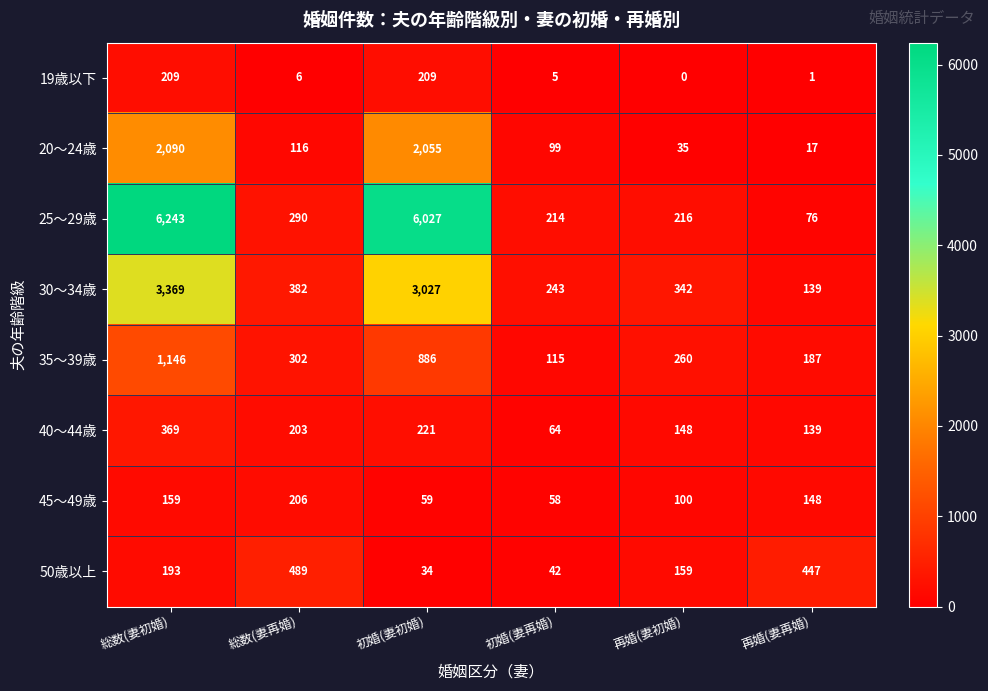

Which series has the largest total across all categories?

25～29歳